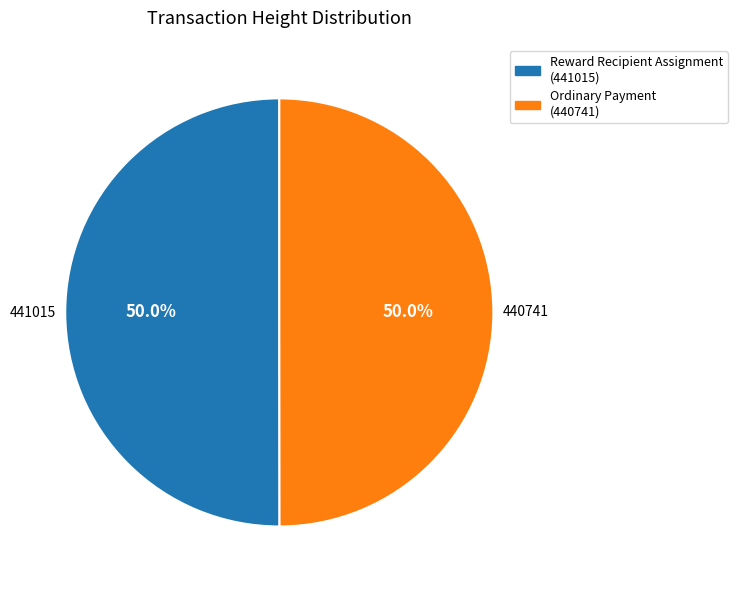

What is the ratio of the value at Ordinary Payment (440741) to the value at Reward Recipient Assignment (441015)?

1.0